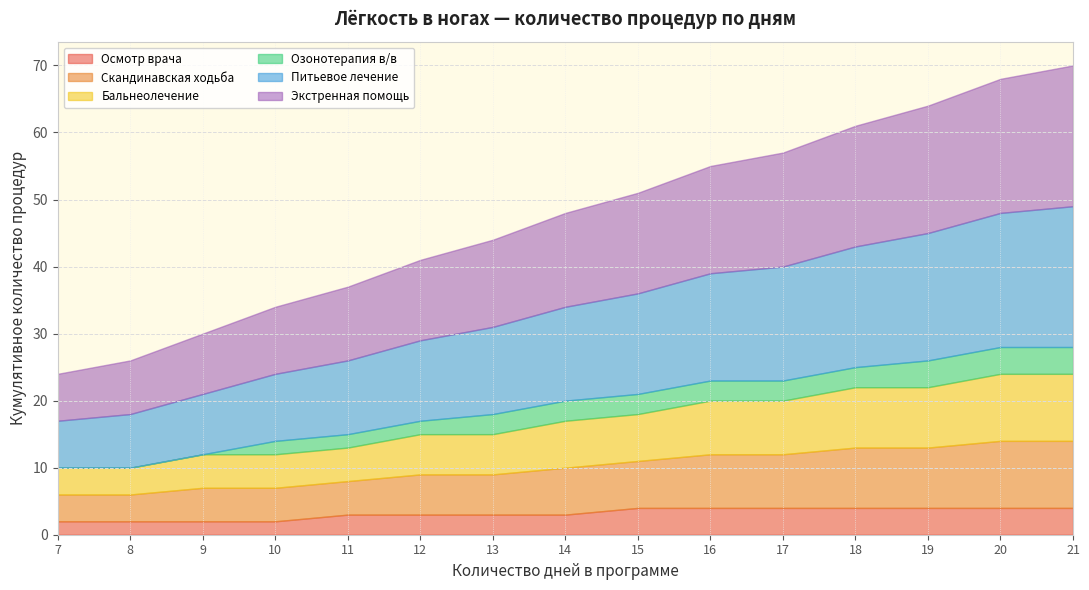

At which label does Осмотр врача first exceed 3?

15